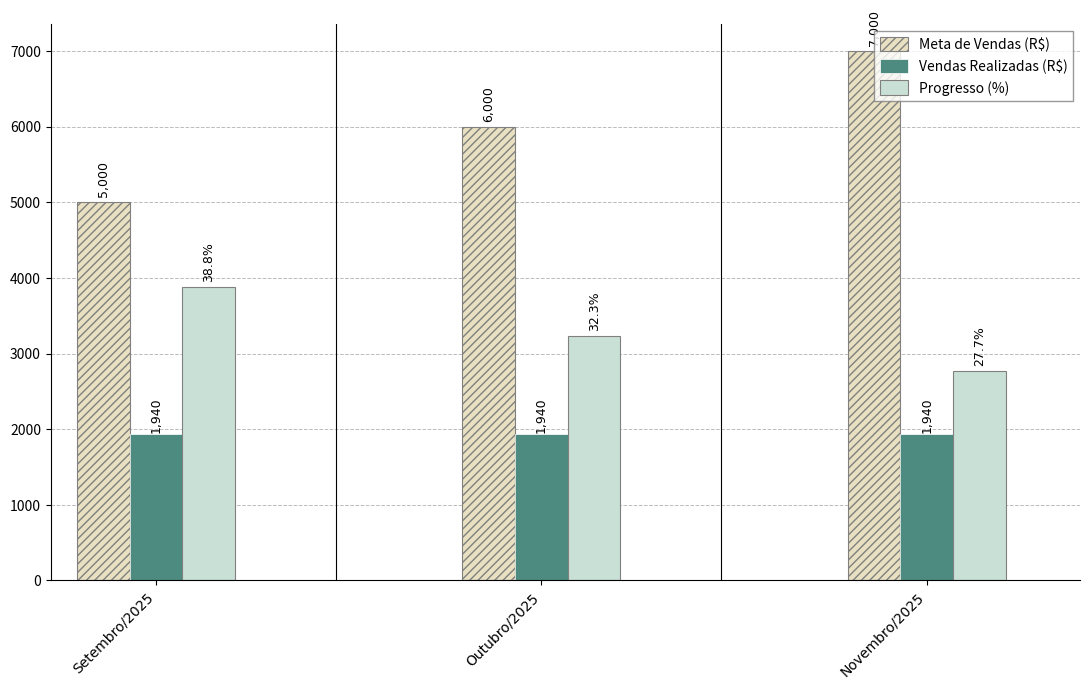

At how many categories does at least one series exceed 6786?

1